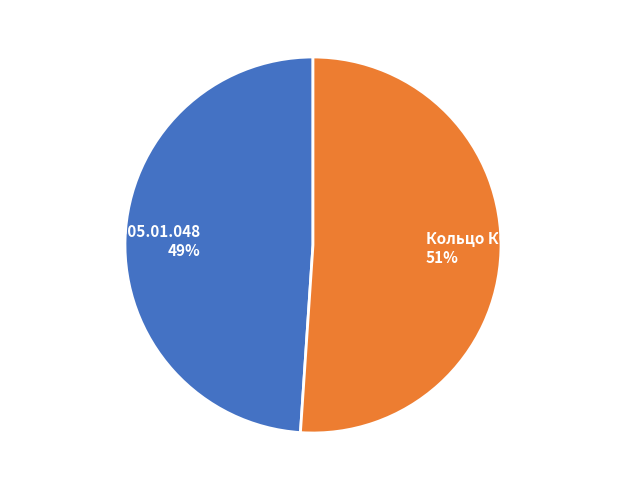

What percentage is the Кольцо КО-440-2.16.20.902 slice, to the nearest percent?

51%